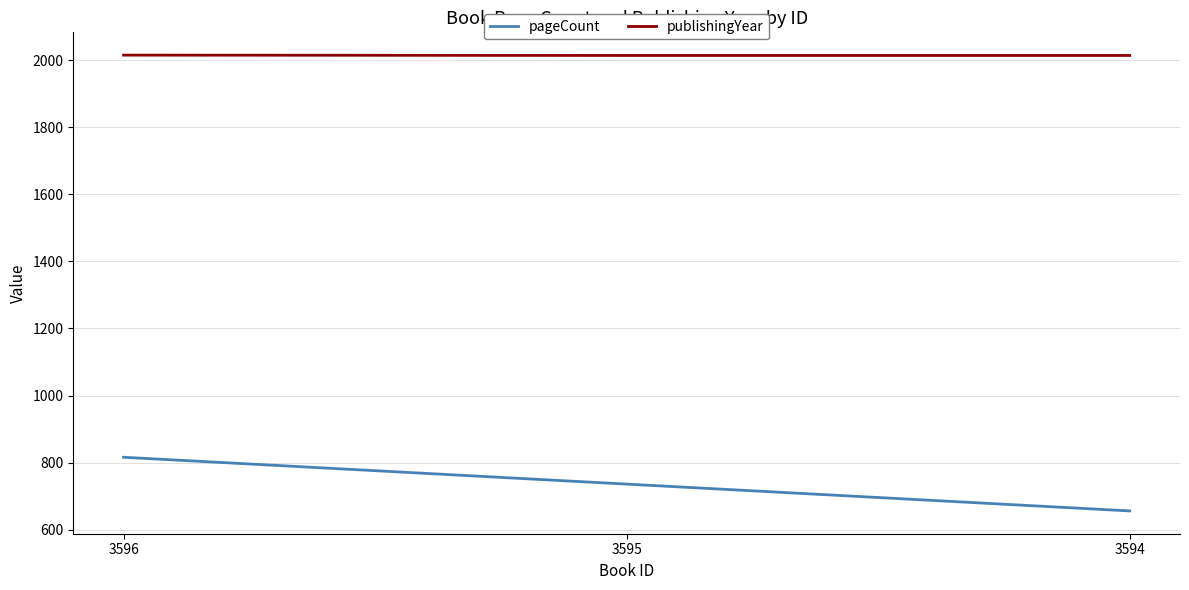

What is the maximum value shown in the chart?

2015